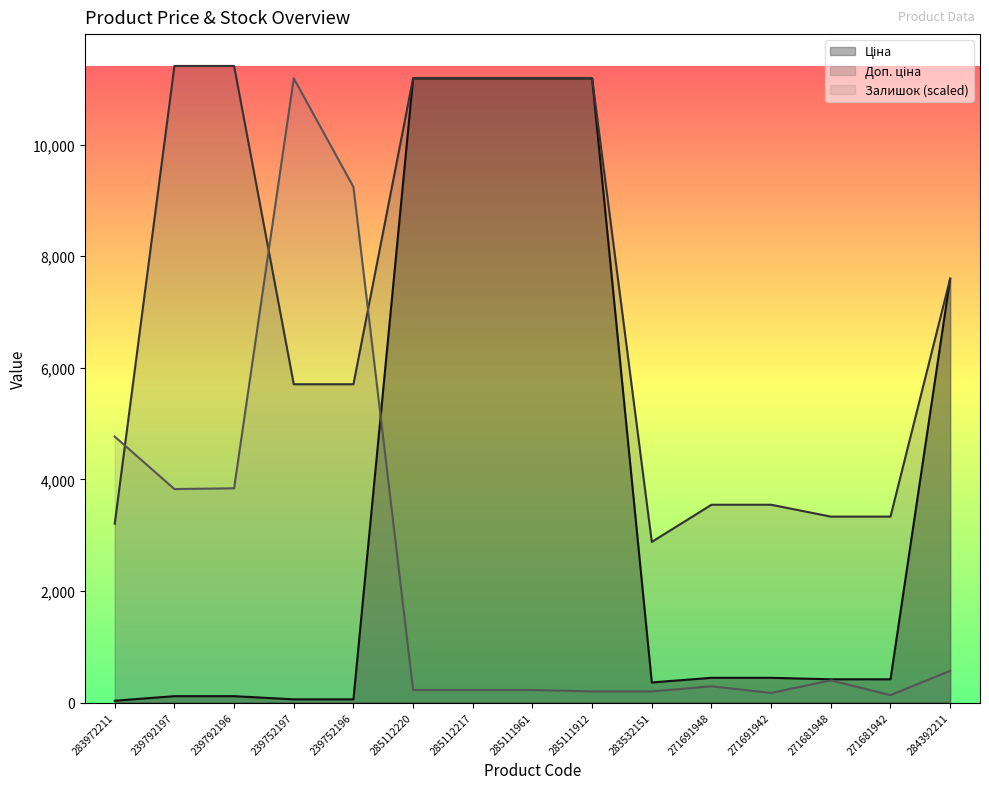

At which label does Доп. ціна first exceed 5705?

239792197